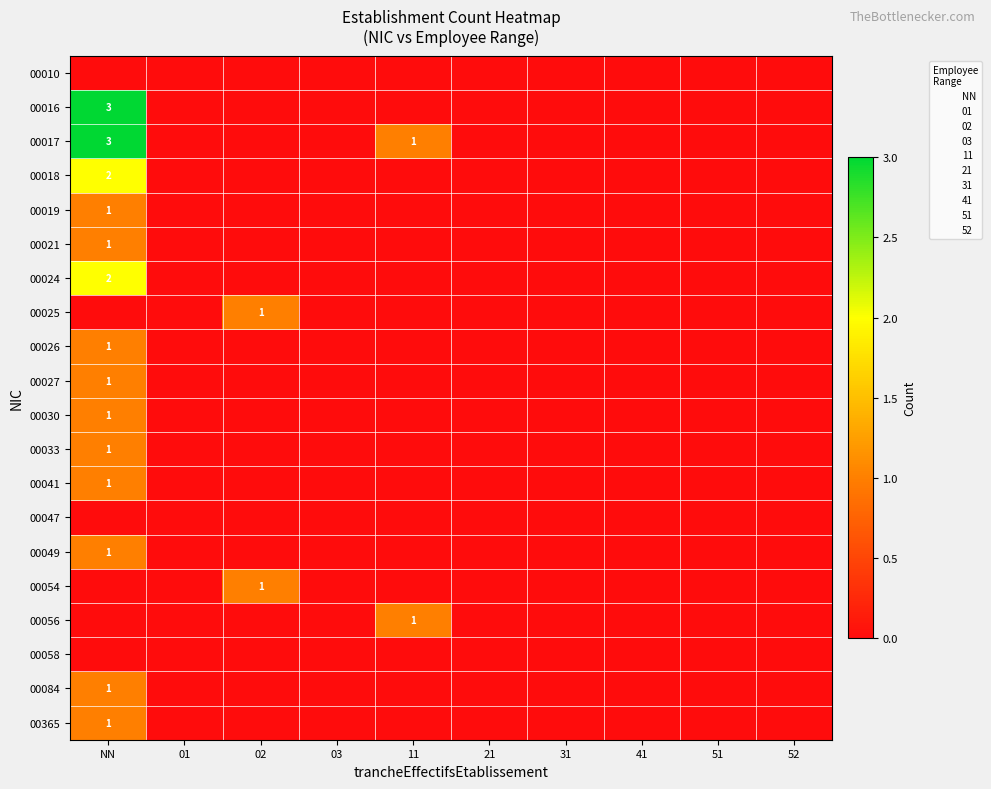

Is it true that 00365 equals 0 at 21?

True